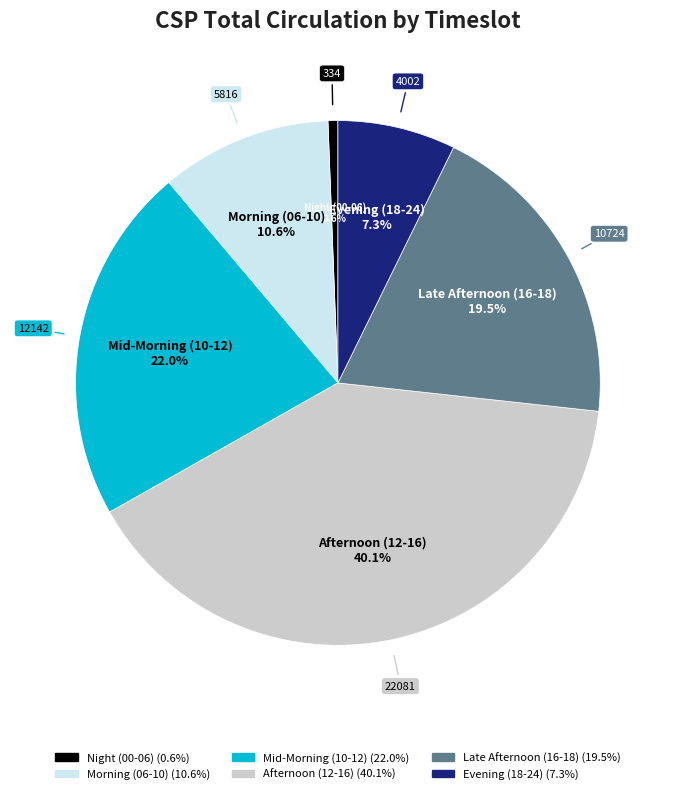

What is the smallest slice in the pie chart?

Night (00-06)